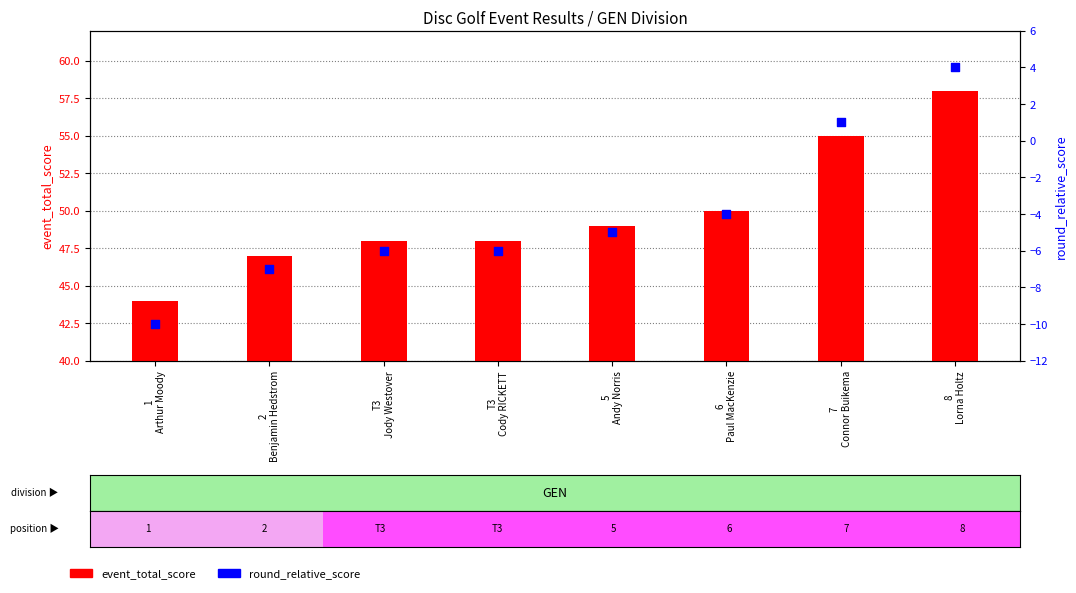

Which series contains the lowest Y value?

round_relative_score